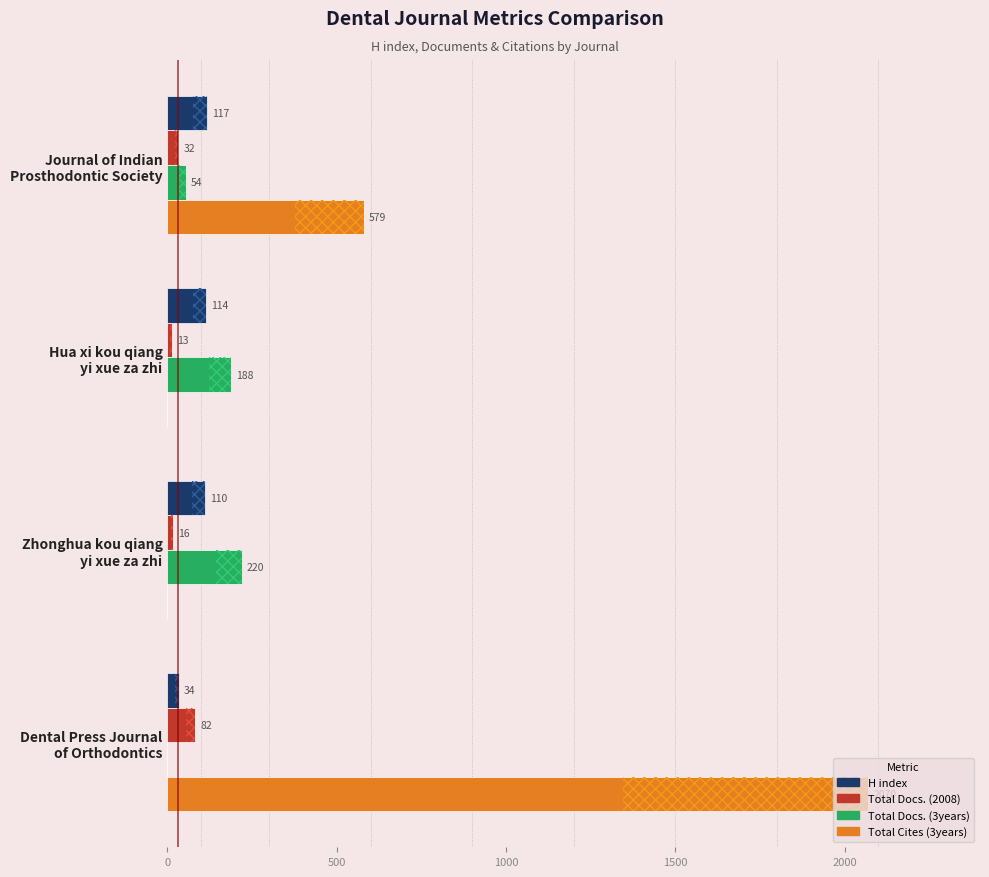

What is the sum of all Total Cites (3years) values?

2649